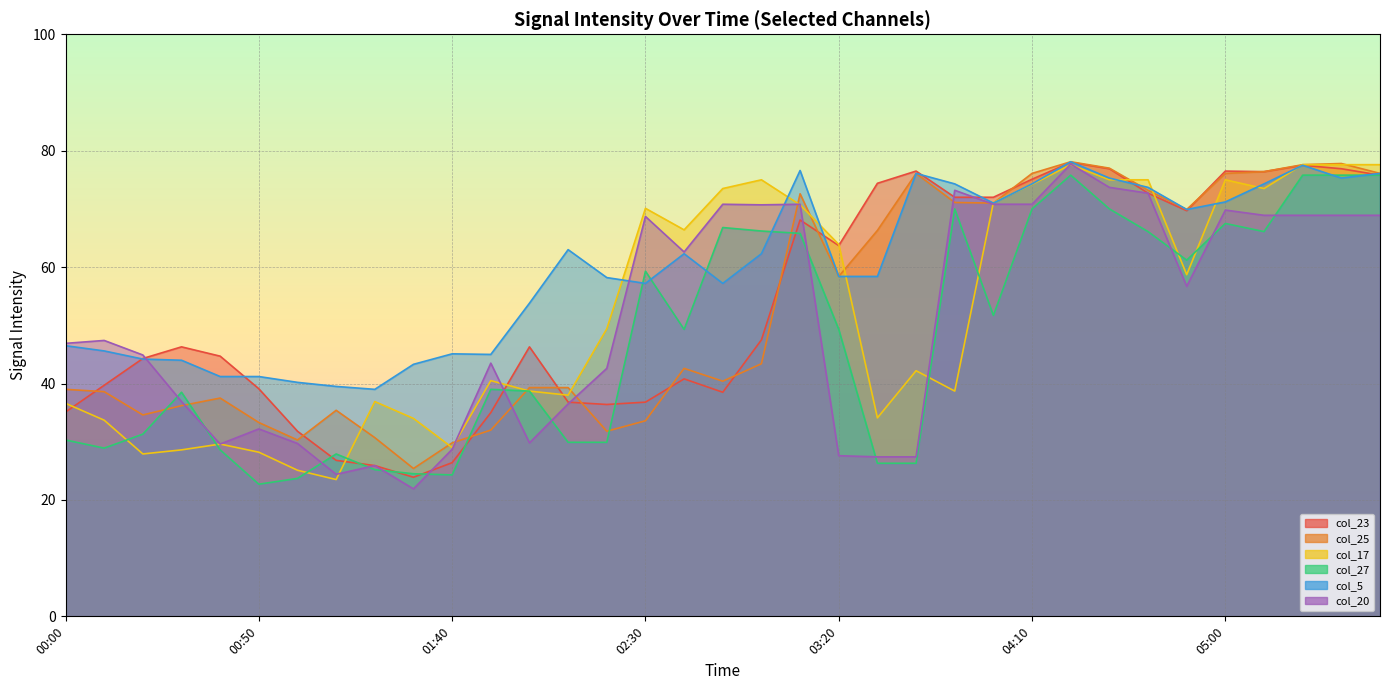

Which series changed the most between 7 and 17?

col_17 line